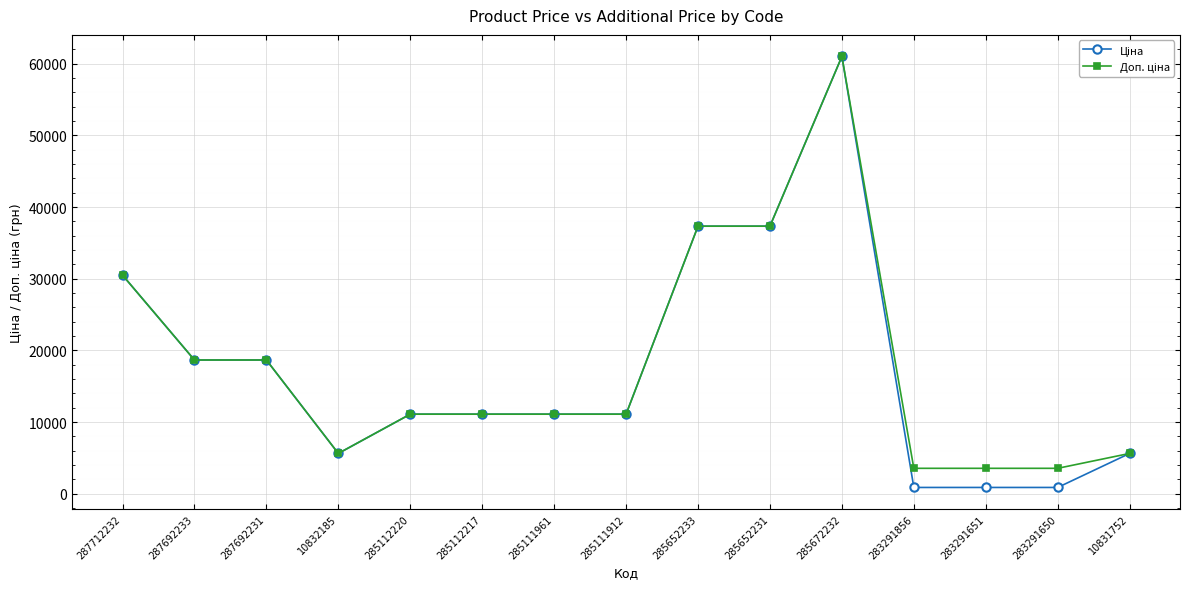

Which category has the highest value across all series?

285672232